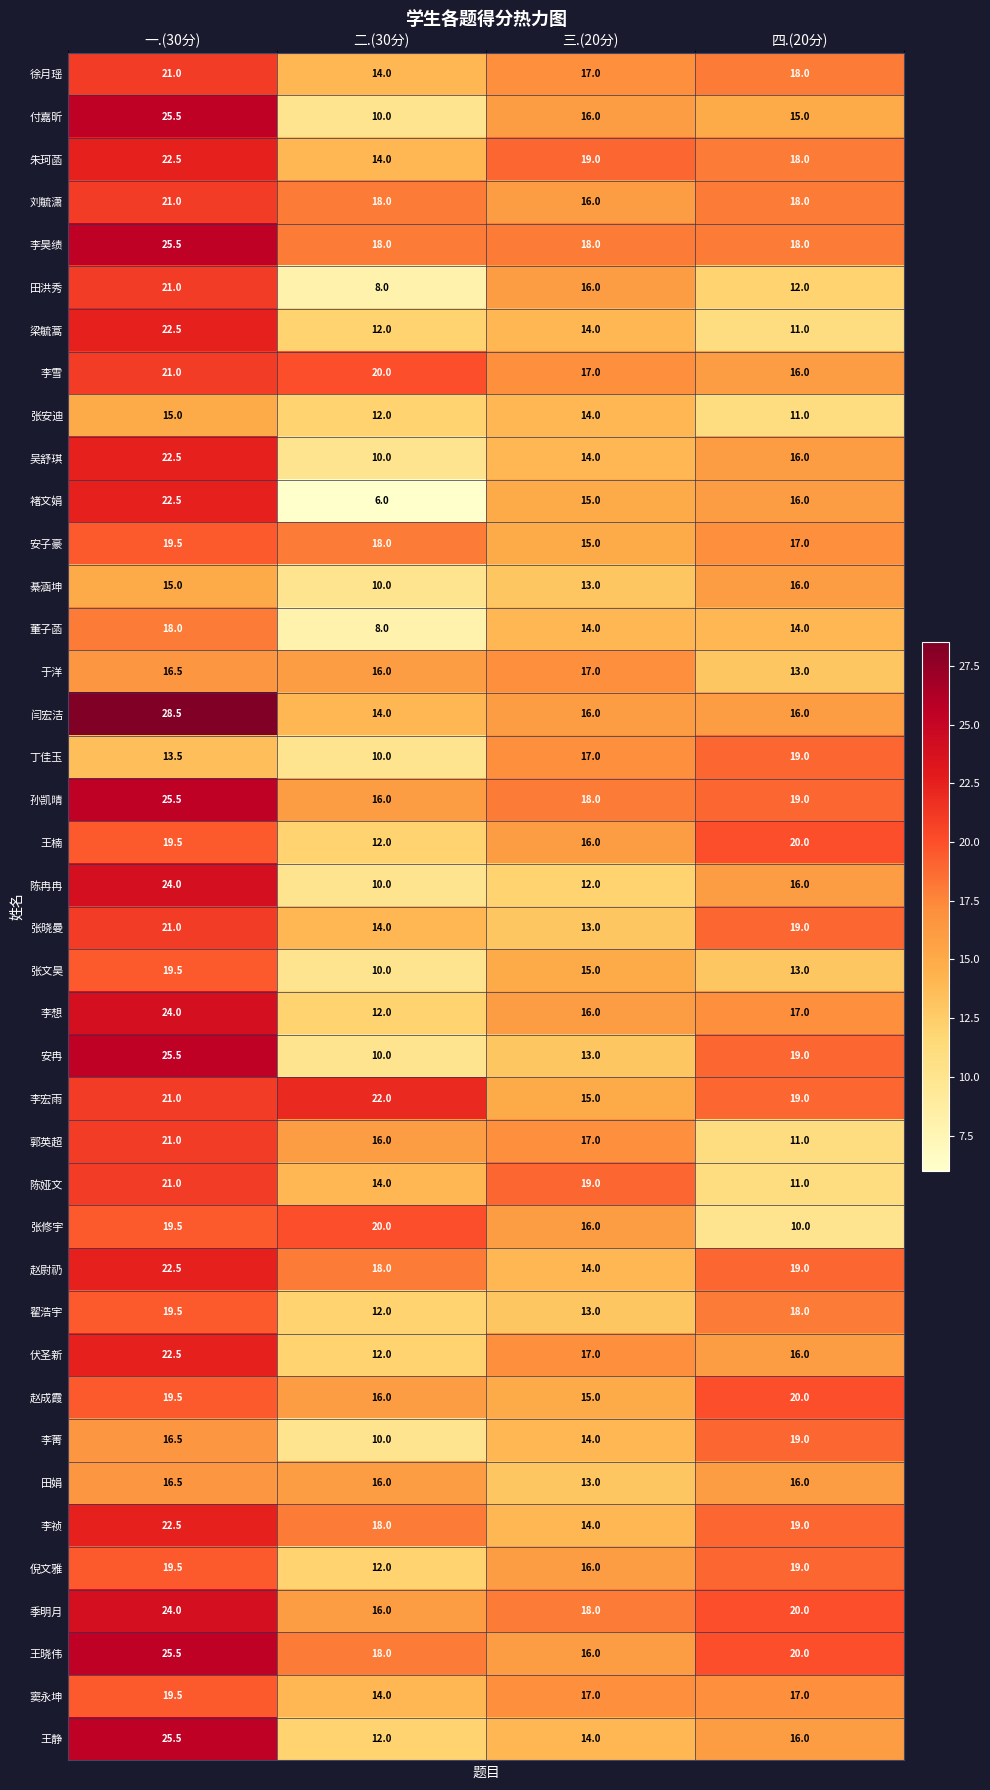

List the labels in order of 梁毓蒿 value, smallest first.

四.(20分), 二.(30分), 三.(20分), 一.(30分)